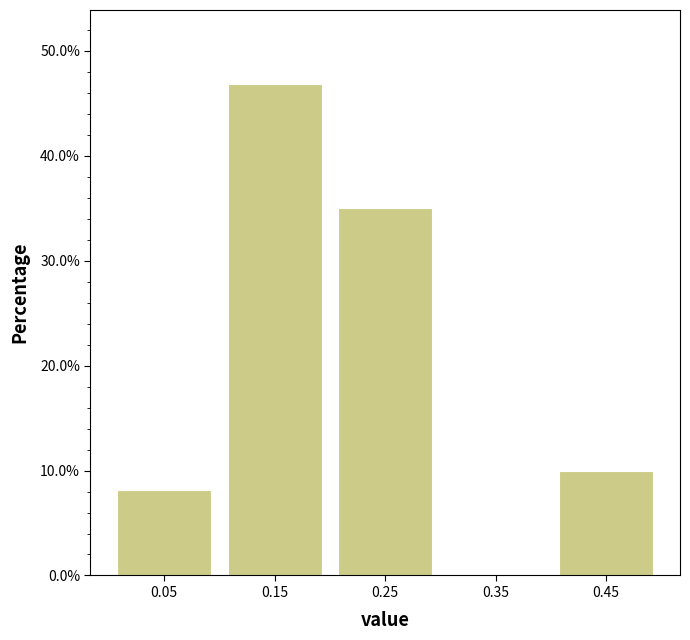

What is the height of the bar covering 0.1 to 0.2 on the x-axis? The values are not printed on the chart, so give them approximately, as read against the axis.

47